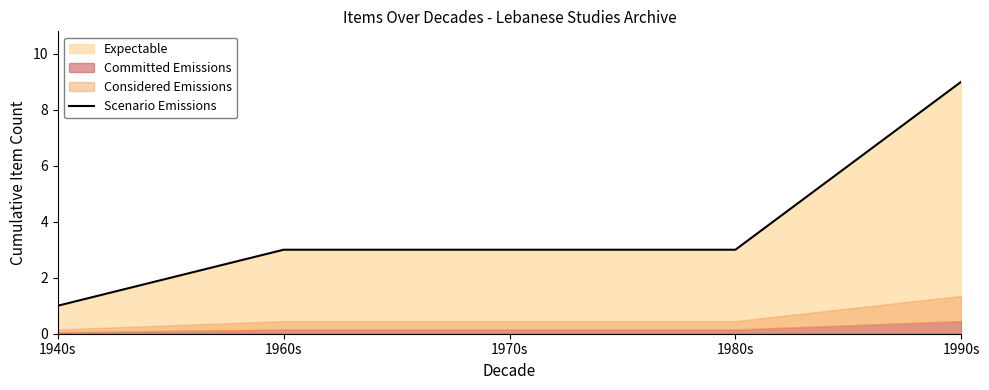

Rank the categories by value from lowest to highest.

1940s, 1960s, 1970s, 1980s, 1990s